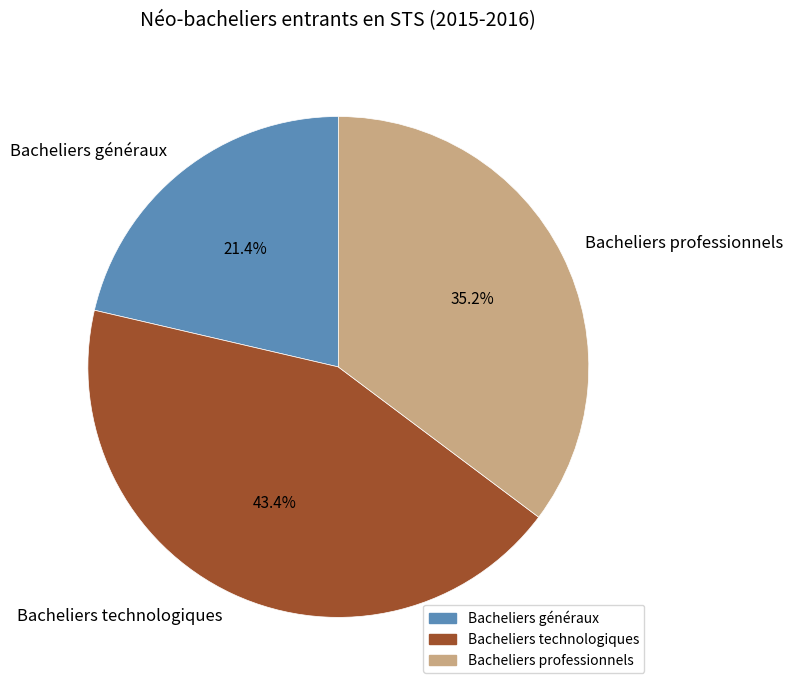

Which has a higher value, Bacheliers technologiques or Bacheliers généraux?

Bacheliers technologiques